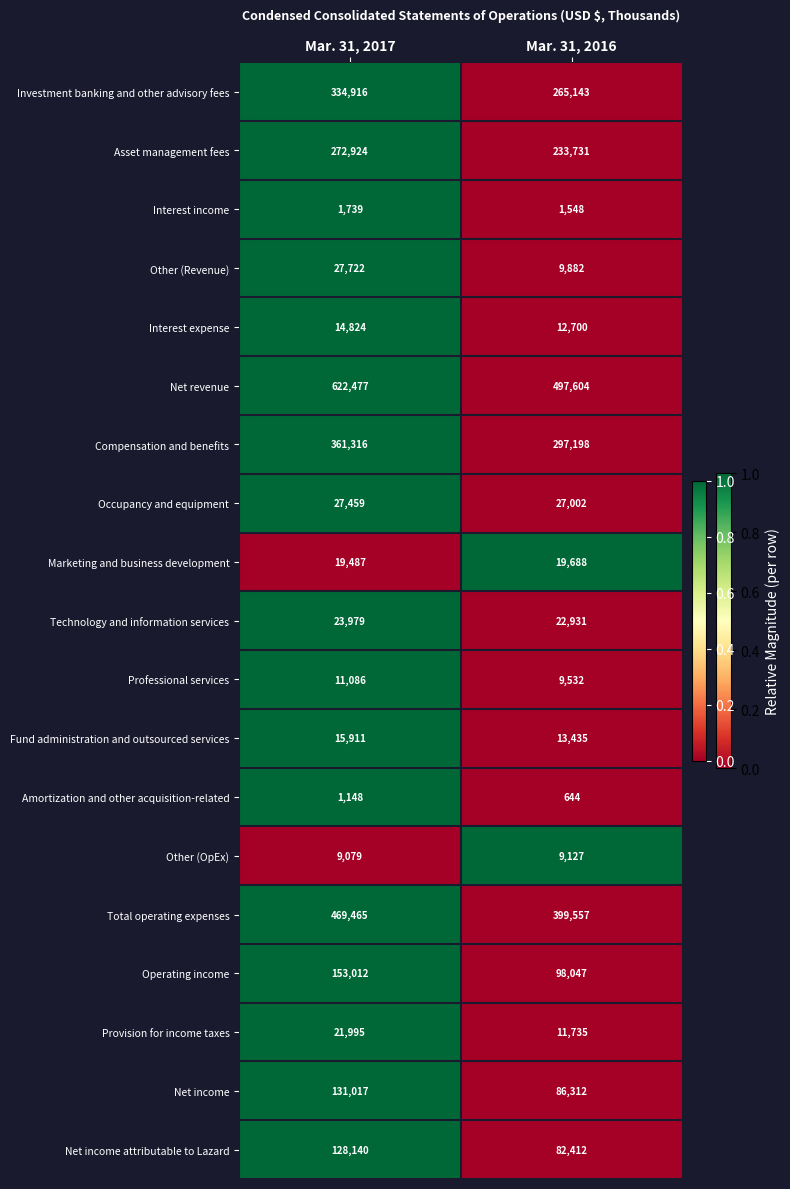

Rank the series at Mar. 31, 2017 from highest to lowest value.

Net revenue, Total operating expenses, Compensation and benefits, Investment banking and other advisory fees, Asset management fees, Operating income, Net income, Net income attributable to Lazard, Other (Revenue), Occupancy and equipment, Technology and information services, Provision for income taxes, Marketing and business development, Fund administration and outsourced services, Interest expense, Professional services, Other (OpEx), Interest income, Amortization and other acquisition-related